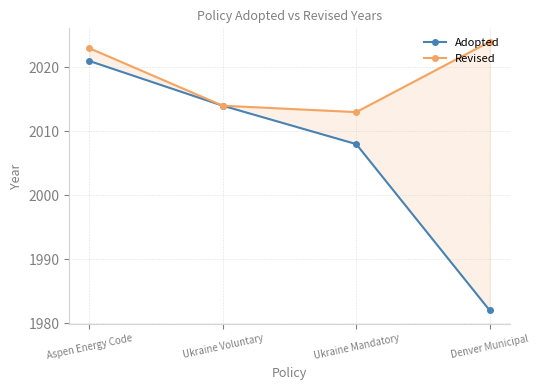

True or false: Adopted and Revised intersect in this chart.

False